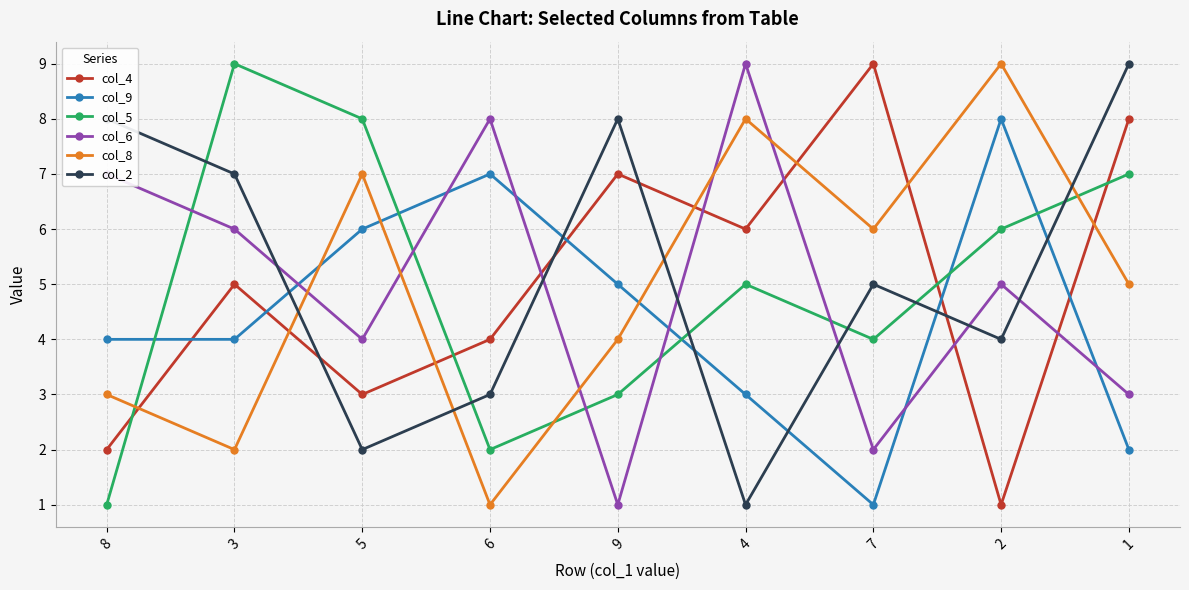

What is the spread (max minus min) of values at 6?

7